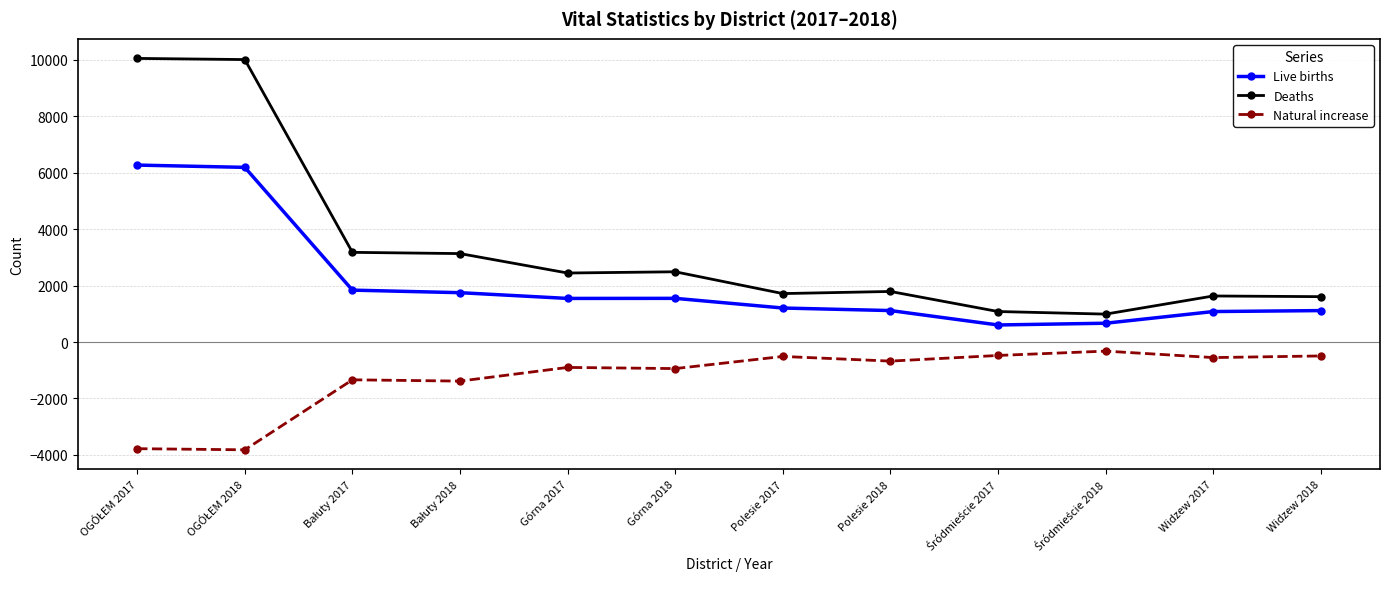

What is the value of the Deaths point at the 3rd from the left?

3179